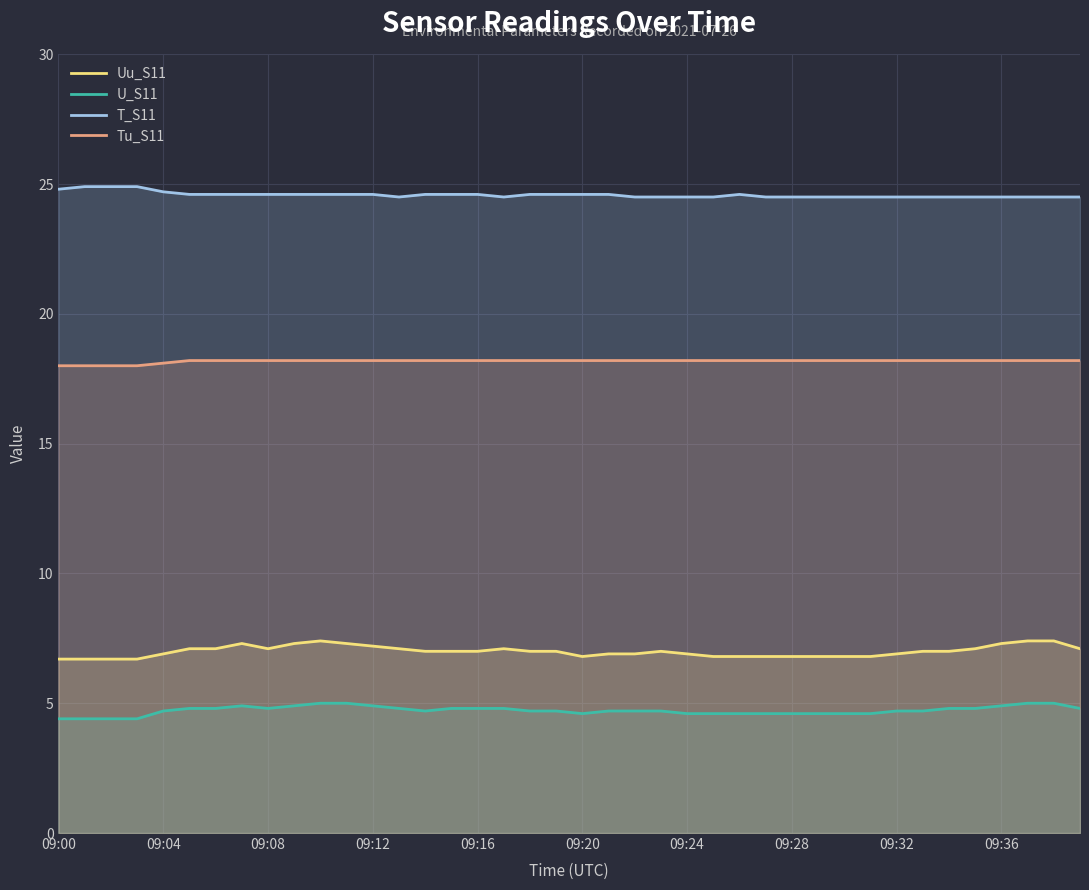

How many lines are shown in the chart?

4